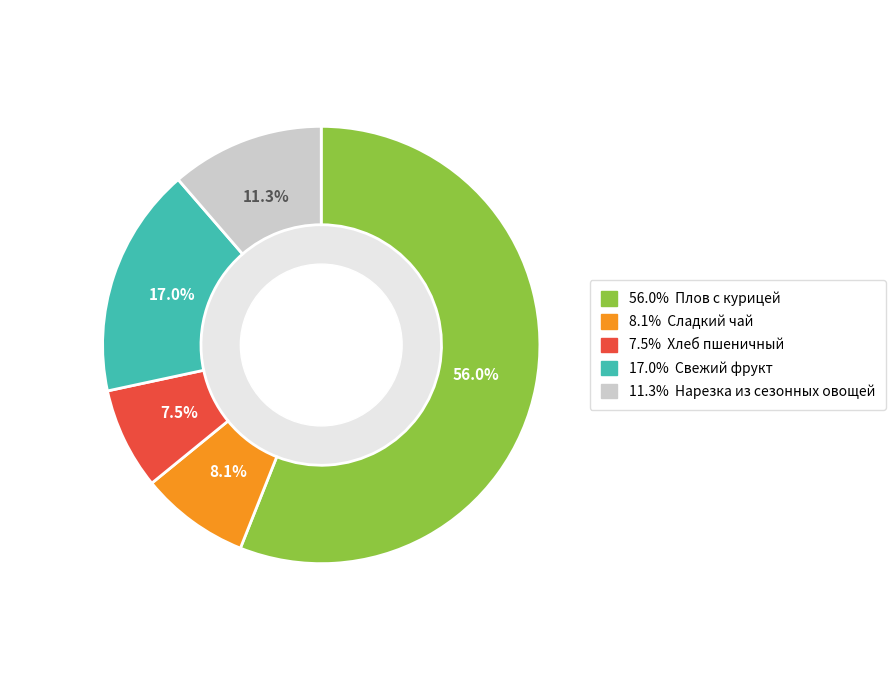

Does any single category account for the majority?

Yes